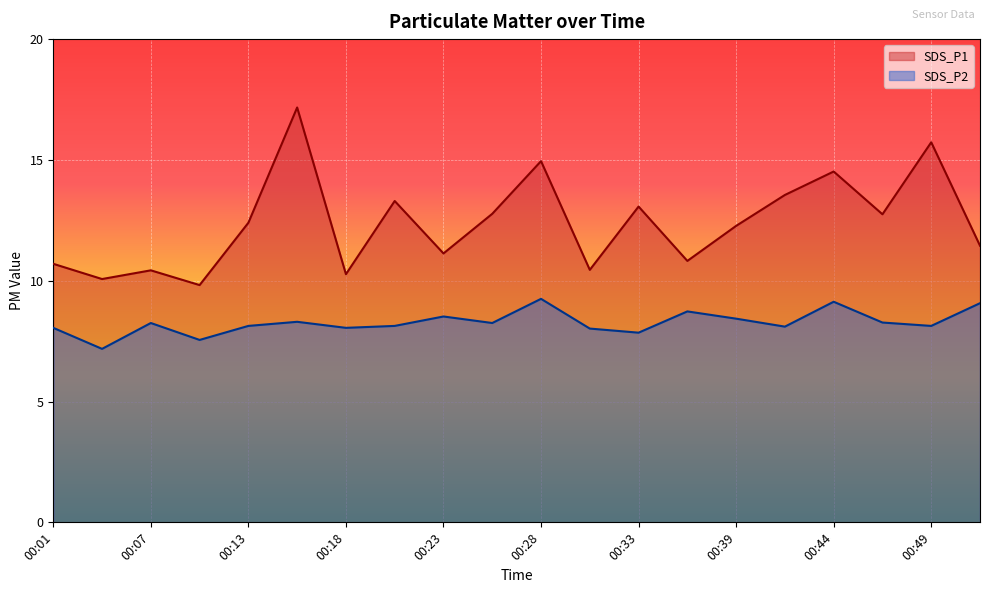

Reading right to left, transcribe all the data shown in this chart.

SDS_P1: 11.4	15.7	12.8	14.5	13.6	12.3	10.8	13.1	10.4	14.9	12.8	11.1	13.3	10.3	17.2	12.4	9.8	10.4	10.1	10.7
SDS_P2: 9.1	8.1	8.3	9.1	8.1	8.4	8.7	7.8	8.0	9.2	8.2	8.5	8.1	8.1	8.3	8.1	7.5	8.2	7.2	8.1